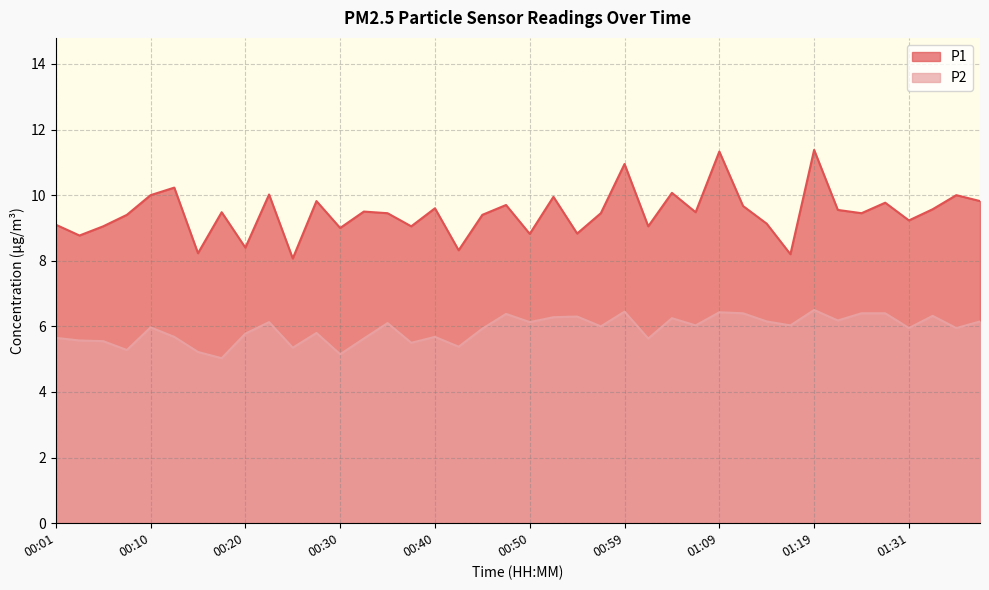

What are all the series names shown in the legend?

P1, P2